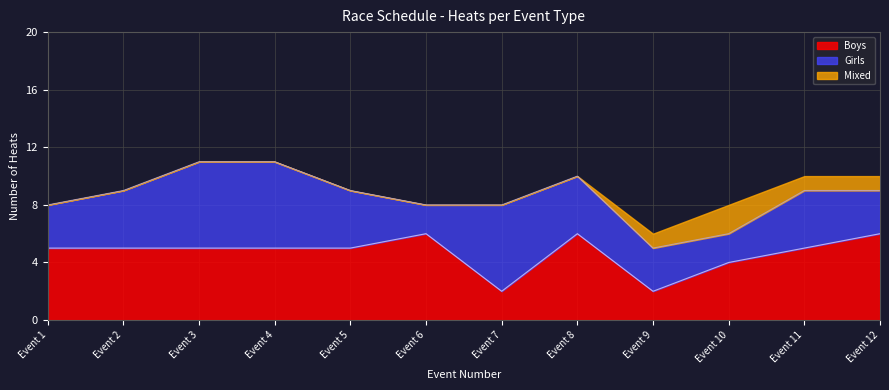

Does the chart have visible grid lines?

Yes